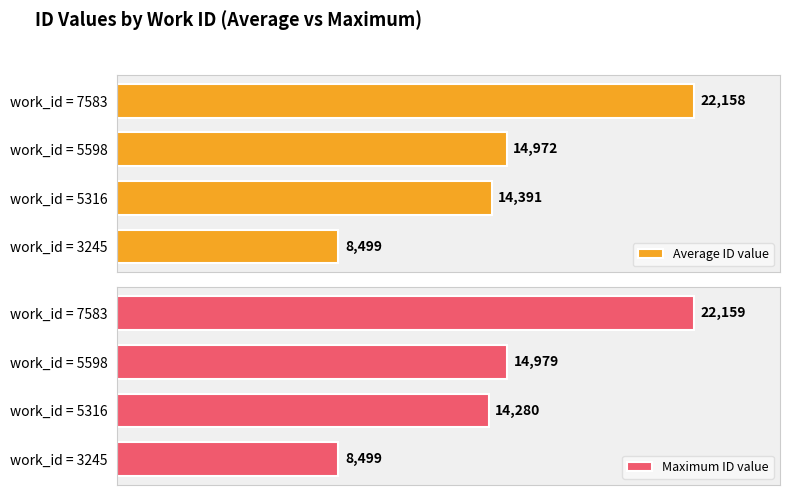

How many bars are there in total?

8